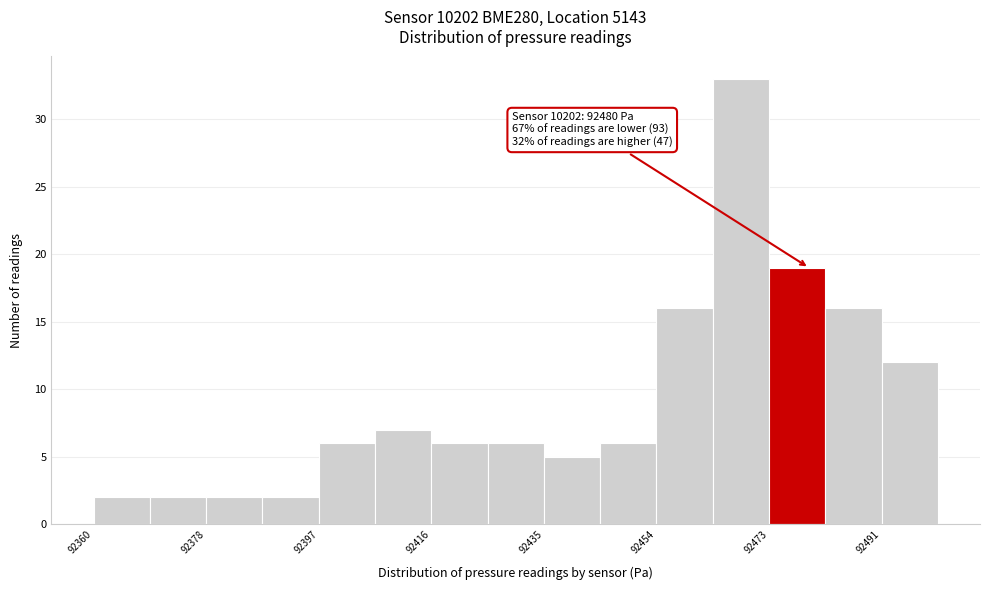

Over which range of the x-axis is the bar tallest?

92464 to 92474